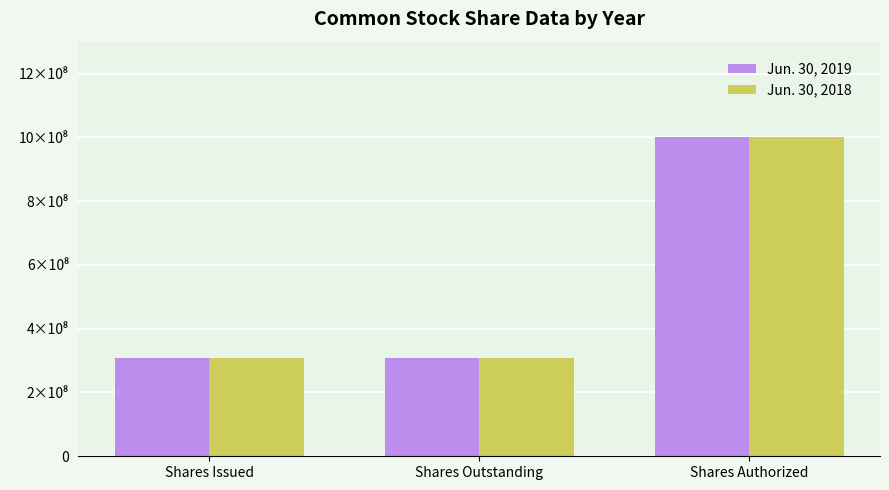

What are all the series names shown in the legend?

Jun. 30, 2019, Jun. 30, 2018